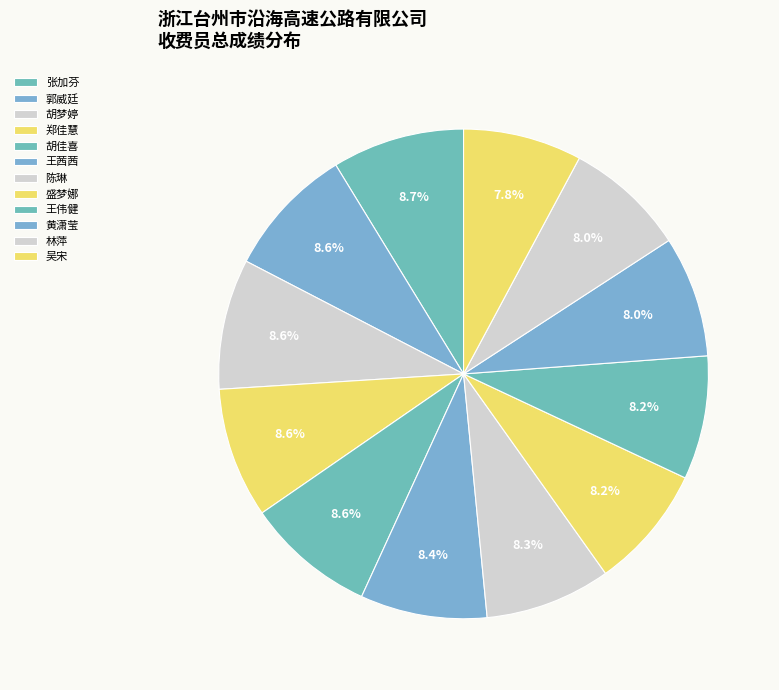

How many slices are in this pie chart?

12